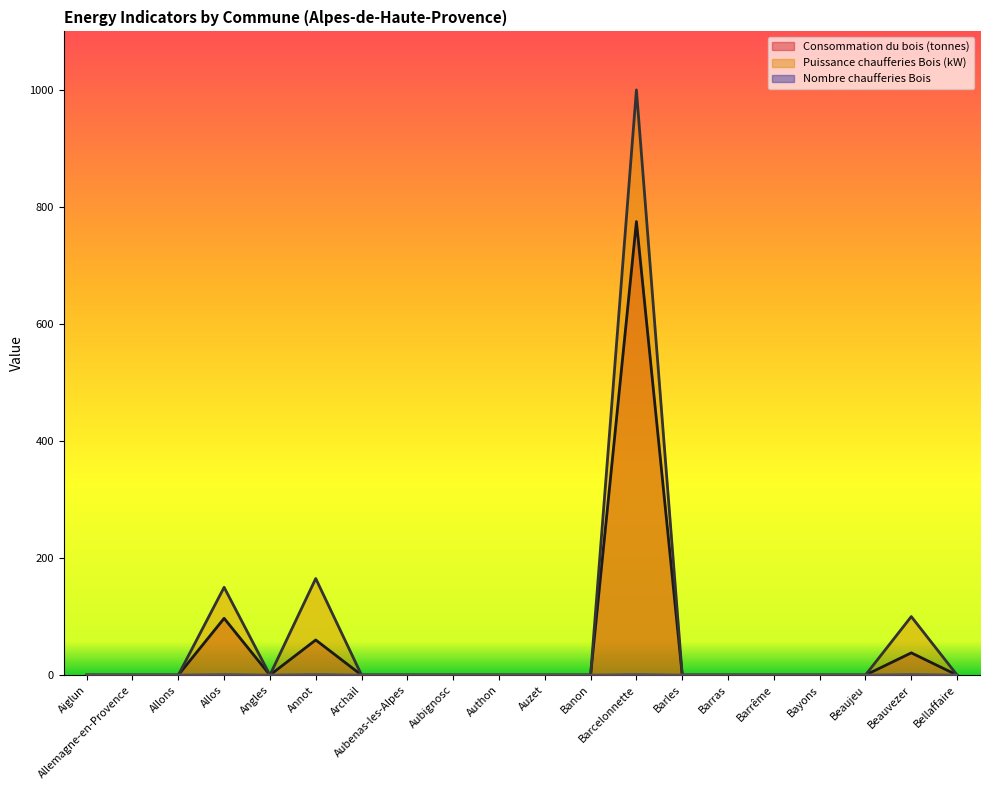

True or false: Consommation du bois (tonnes) and Puissance chaufferies Bois (kW) cross at least once.

False